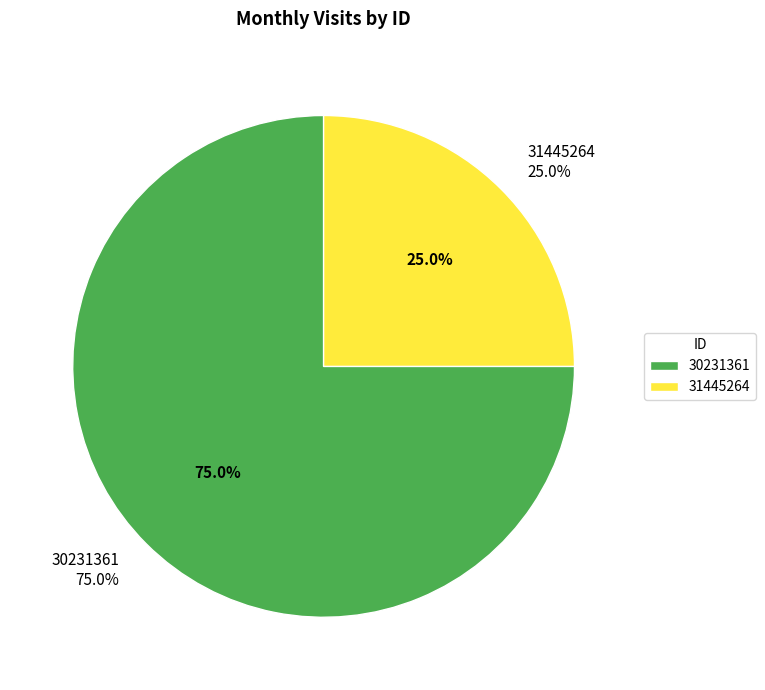

What percentage do 30231361 and 31445264 together represent?

100.0%